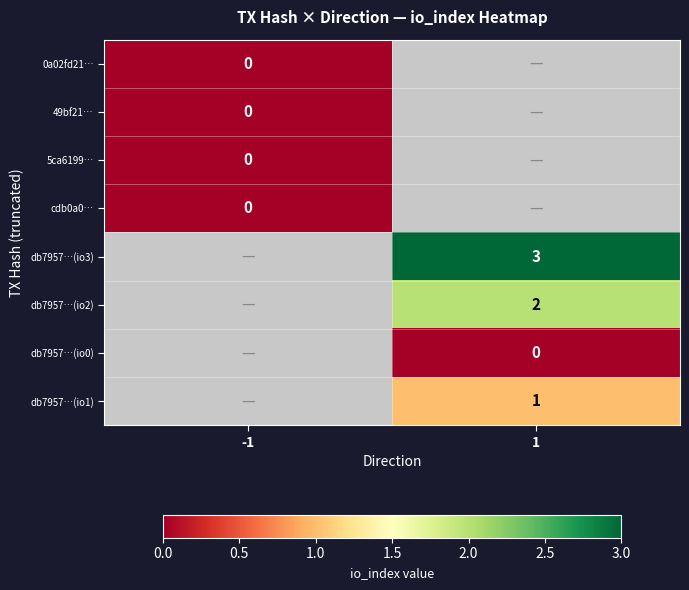

At which label is 0a02fd21… closest to 0?

-1